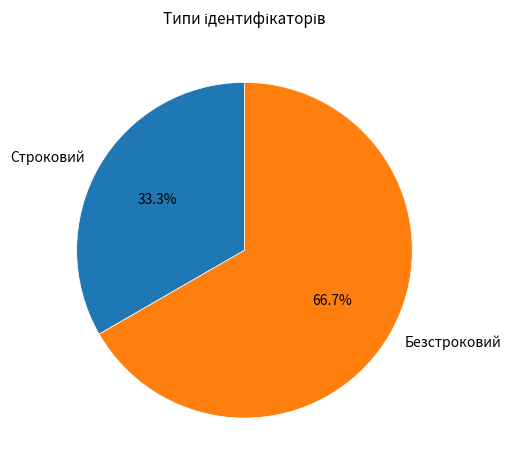

How much of the chart is everything except Безстроковий?

33.3%